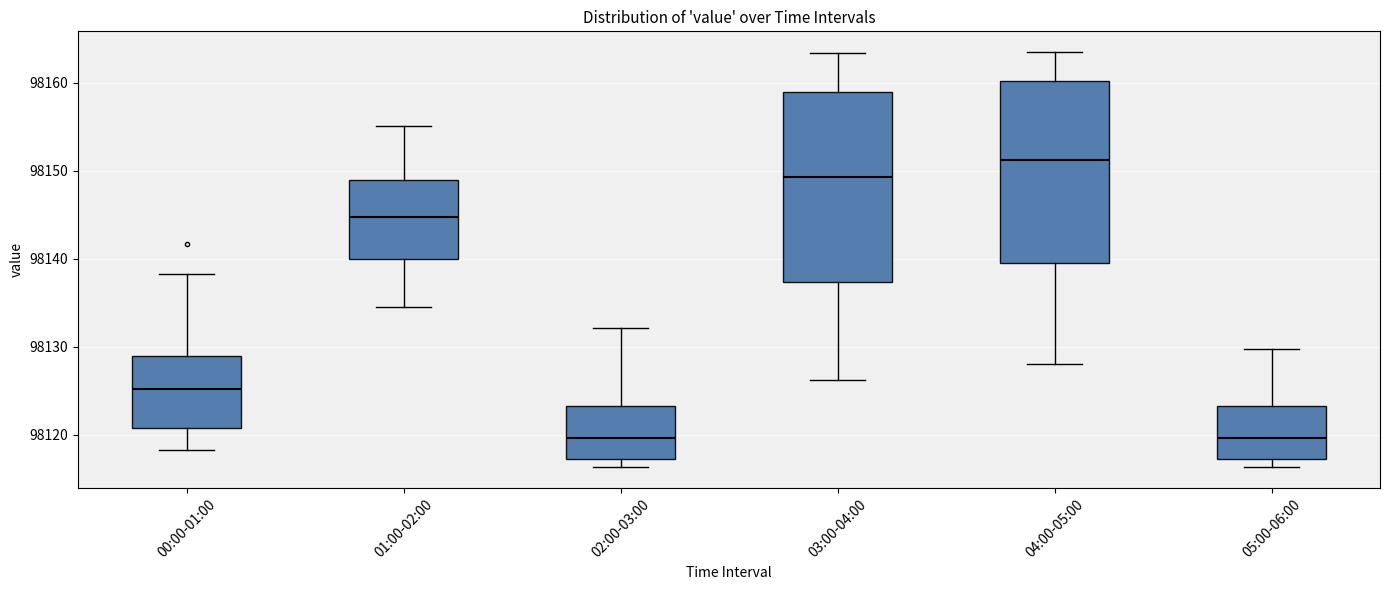

Reading left to right, read every box against the y-axis: the position of its median line, the range the box covers, and the ends of its whiskers. The values are not printed on the chart, so give them approximately, as read against the axis.

00:00-01:00: median 98125, box 98121 to 98129, whiskers 98118 to 98138
01:00-02:00: median 98145, box 98140 to 98149, whiskers 98135 to 98155
02:00-03:00: median 98120, box 98117 to 98123, whiskers 98116 to 98132
03:00-04:00: median 98149, box 98137 to 98159, whiskers 98126 to 98163
04:00-05:00: median 98151, box 98139 to 98160, whiskers 98128 to 98164
05:00-06:00: median 98120, box 98117 to 98123, whiskers 98116 to 98130